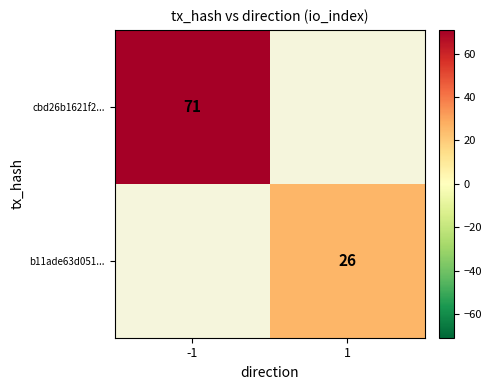

The b11ade63d051... series shows 26 at 1. True or false?

True